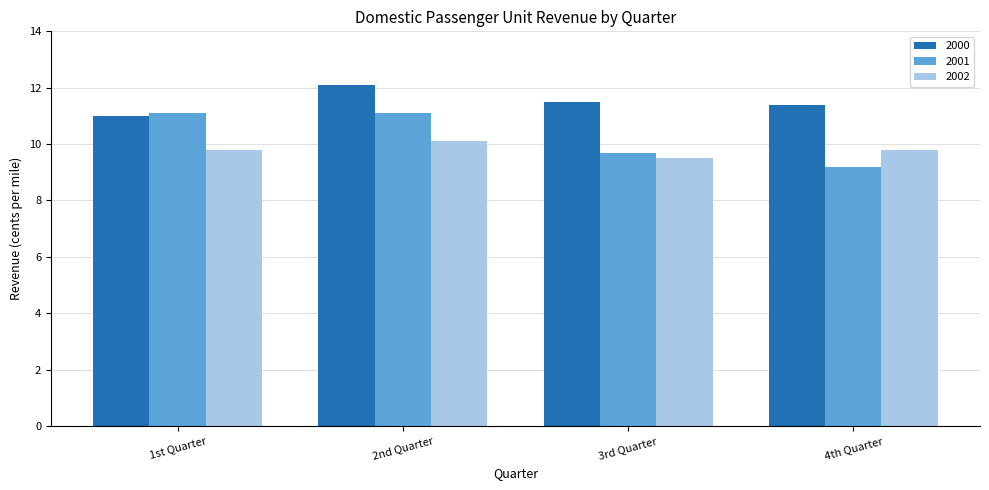

What is the difference between the maximum and minimum values in the 2000 series?

1.1